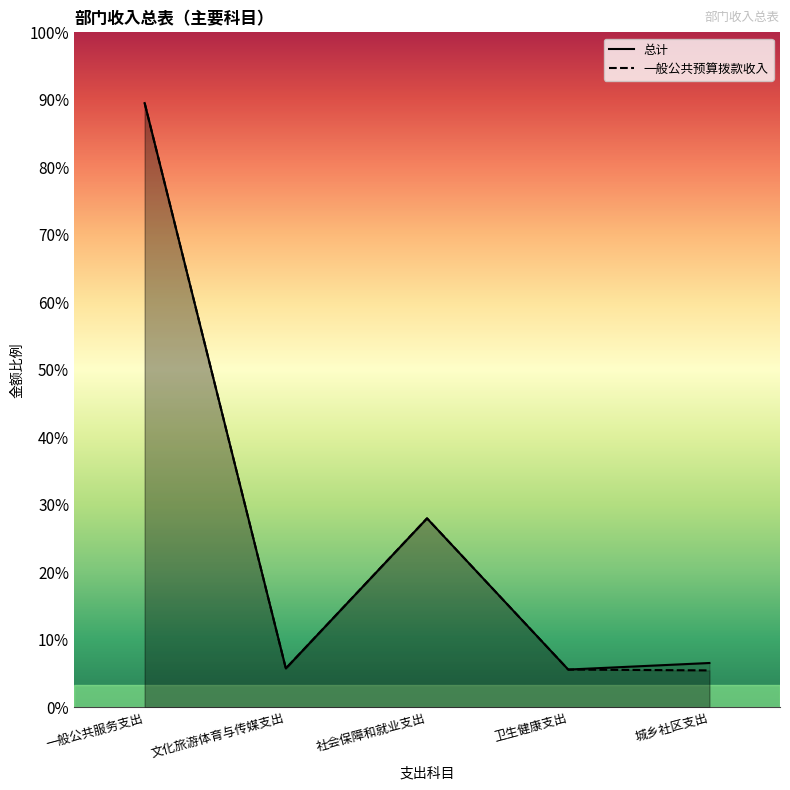

Between 文化旅游体育与传媒支出 and 一般公共服务支出, which is larger?

一般公共服务支出